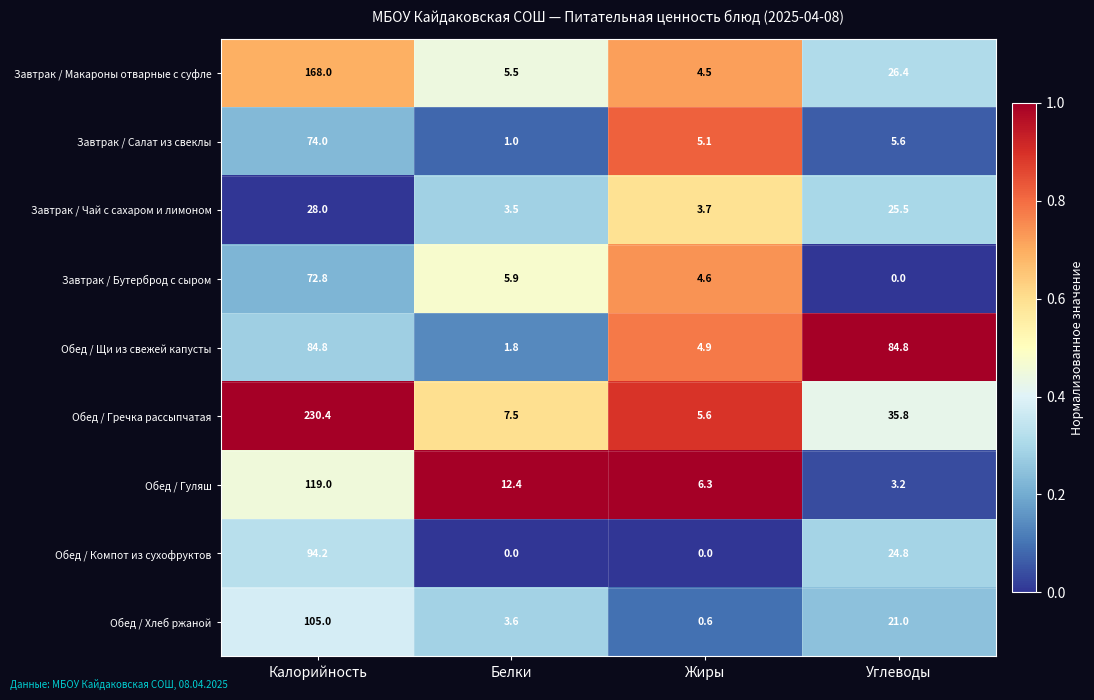

What is the sum of the Завтрак / Макароны отварные с суфле values at Белки and Жиры?

10.0